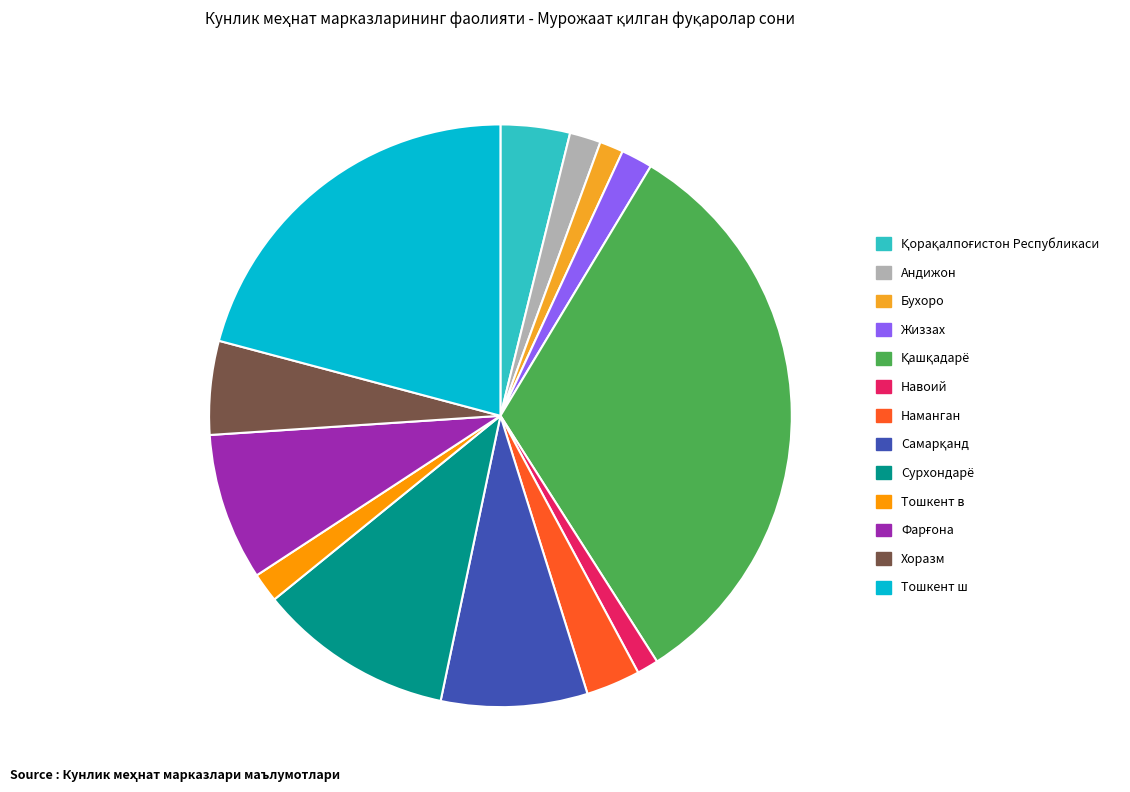

Count the number of slices in the pie.

13